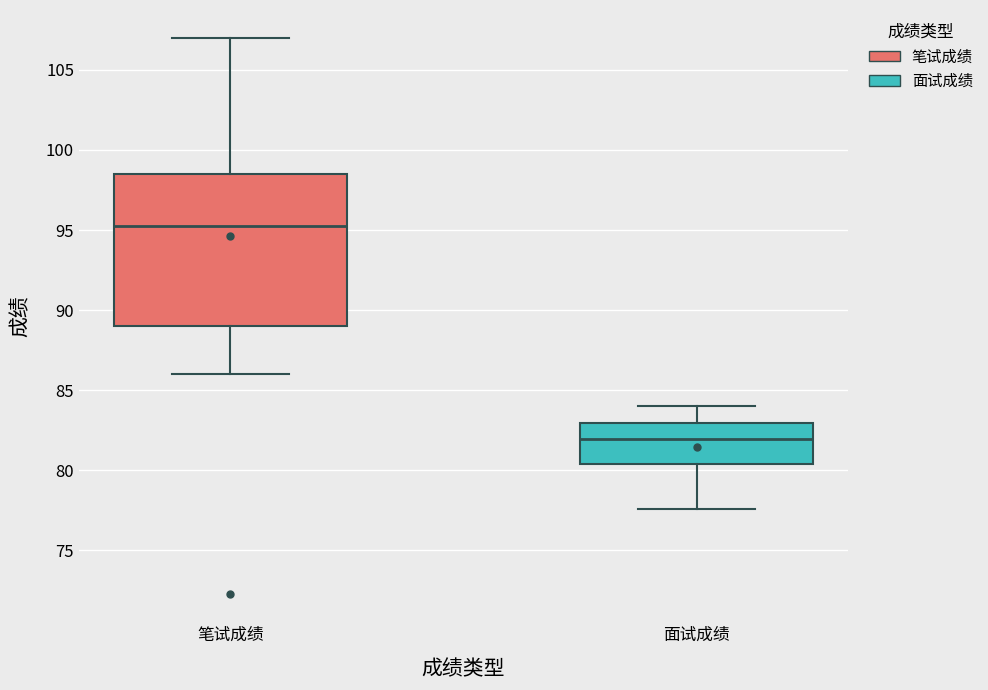

Which box is the tallest, from its lower edge to its upper edge?

笔试成绩